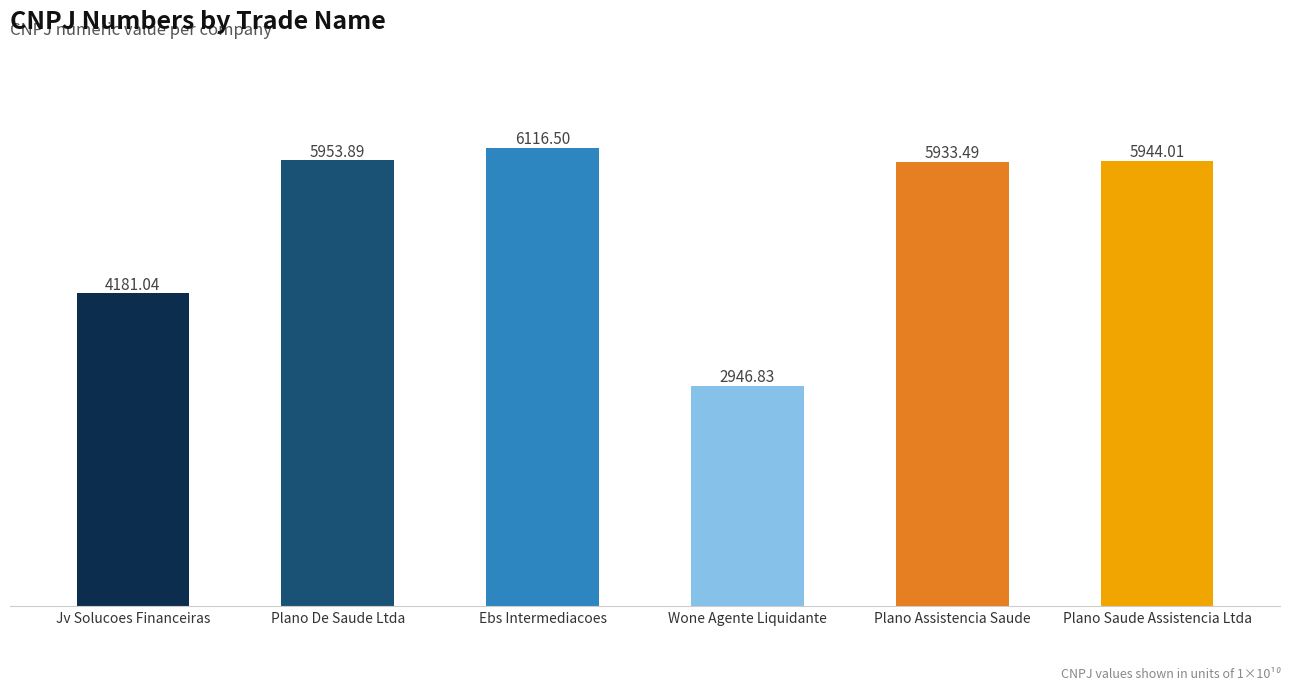

Where does the data first go above 5944?

Plano De Saude Ltda